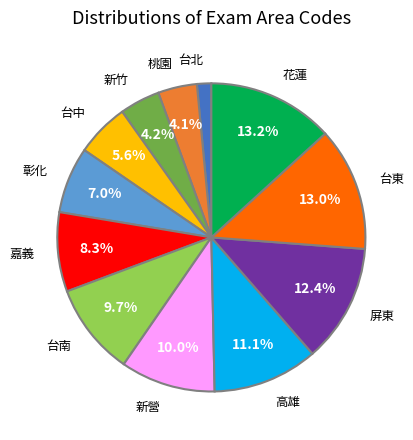

Combined, what portion of the pie is 嘉義 and 屏東?

20.7%